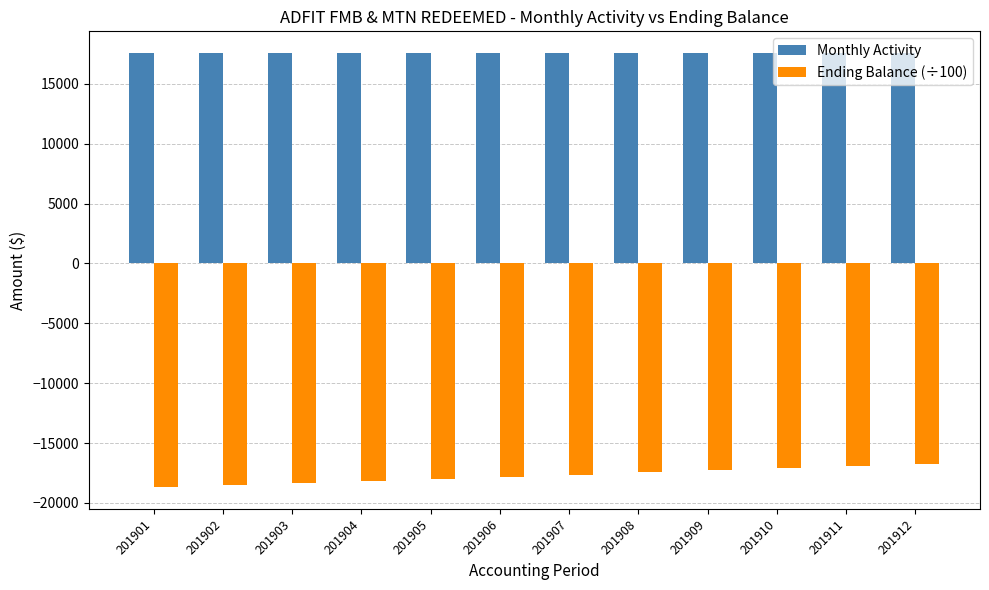

What is the total value across all series at 201903?

-774.9